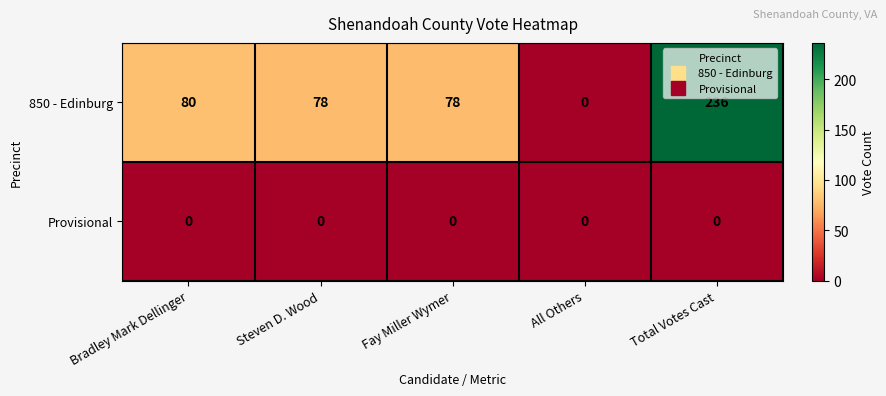

At Fay Miller Wymer, list the series in order from largest to smallest.

850 - Edinburg, Provisional